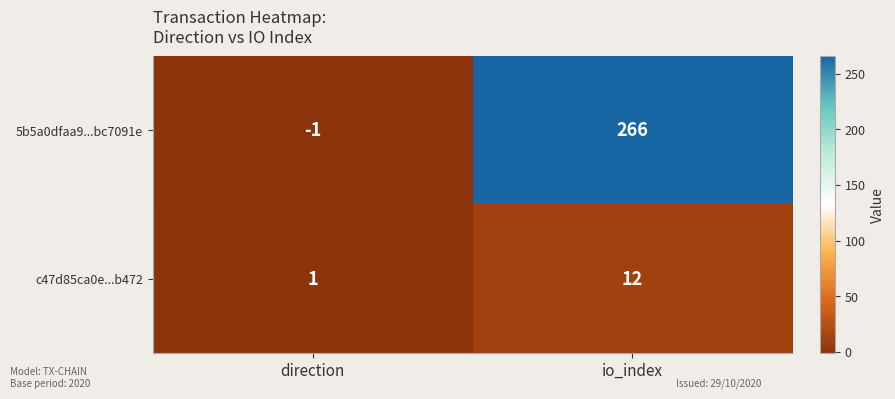

What value does the c47d85ca0e...b472 series have at io_index?

12